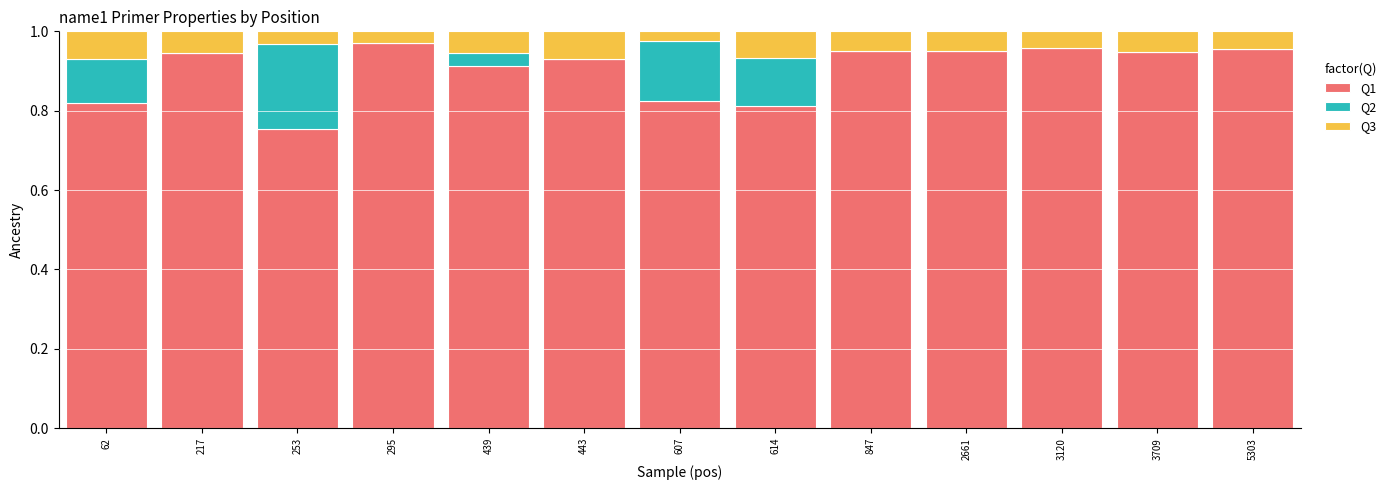

How many categories are shown in the chart?

13